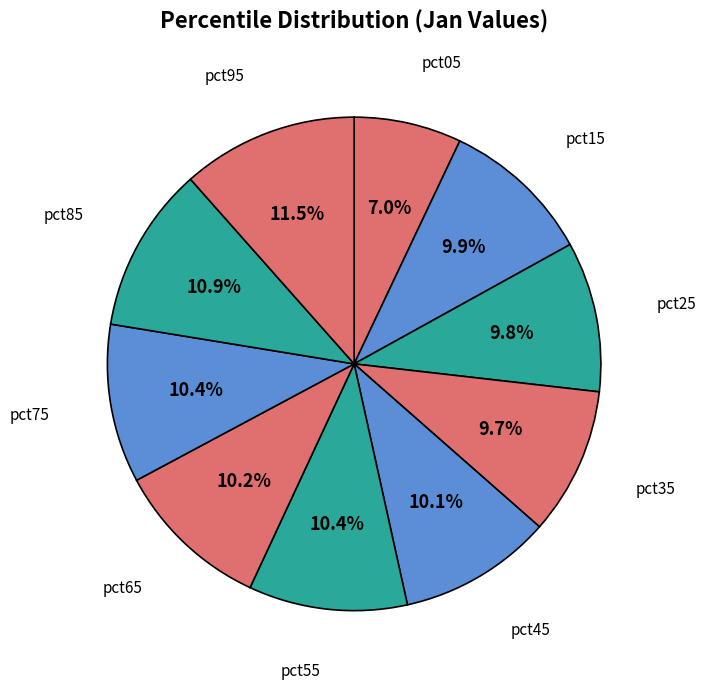

How many segments does this pie chart have?

10